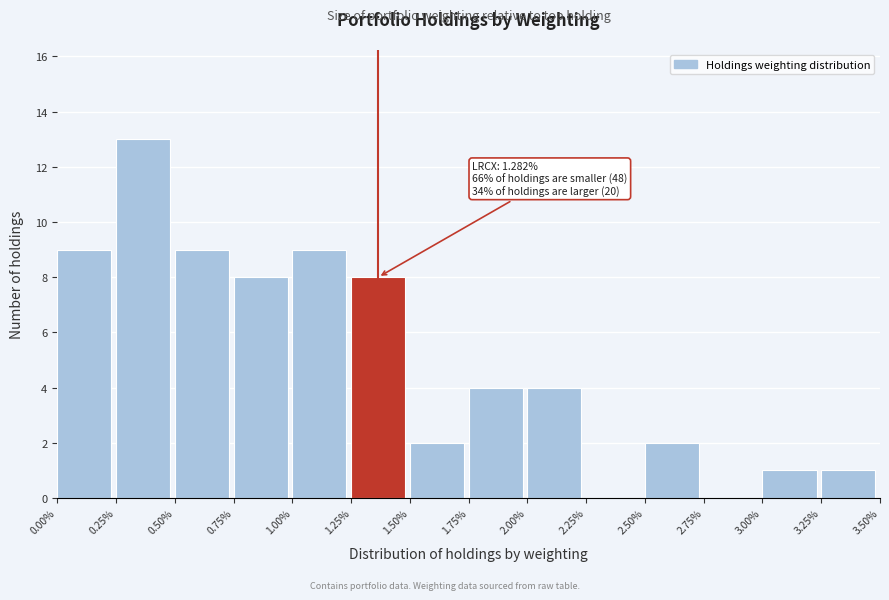

Which range on the x-axis has the tallest bar?

0.25% to 0.50%